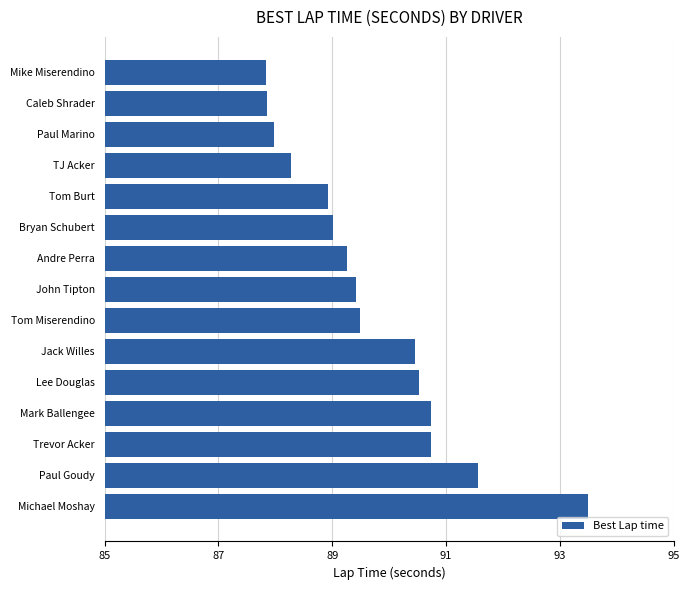

Which category has the highest value across all series?

Michael Moshay